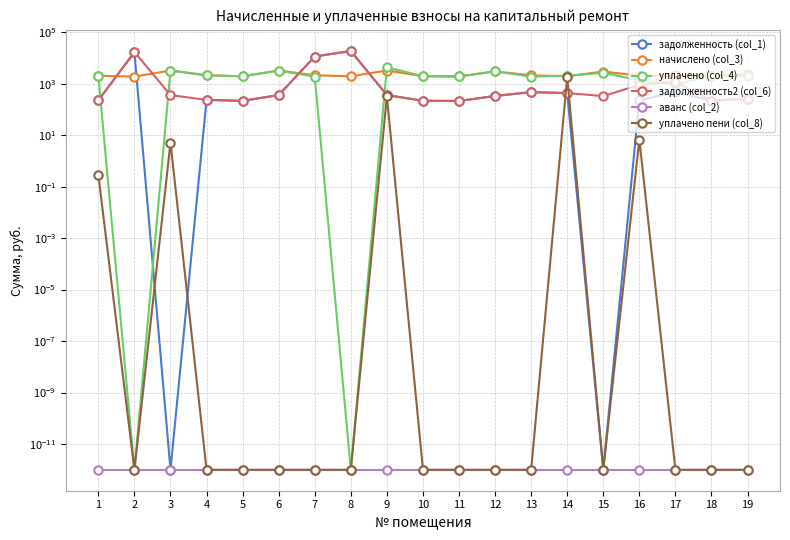

Which series changed the most between 5 and 14?

уплачено пени (col_8)